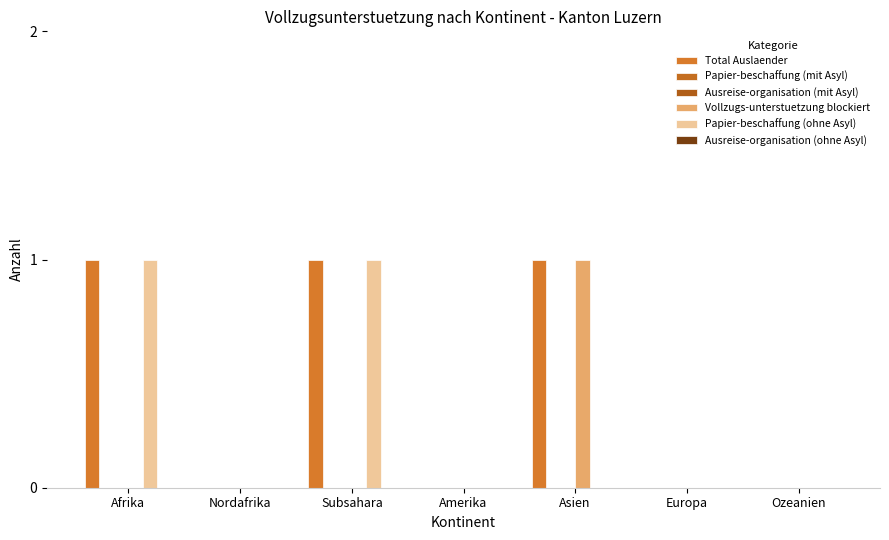

What is the label of the 2nd bar from the left?

Nordafrika